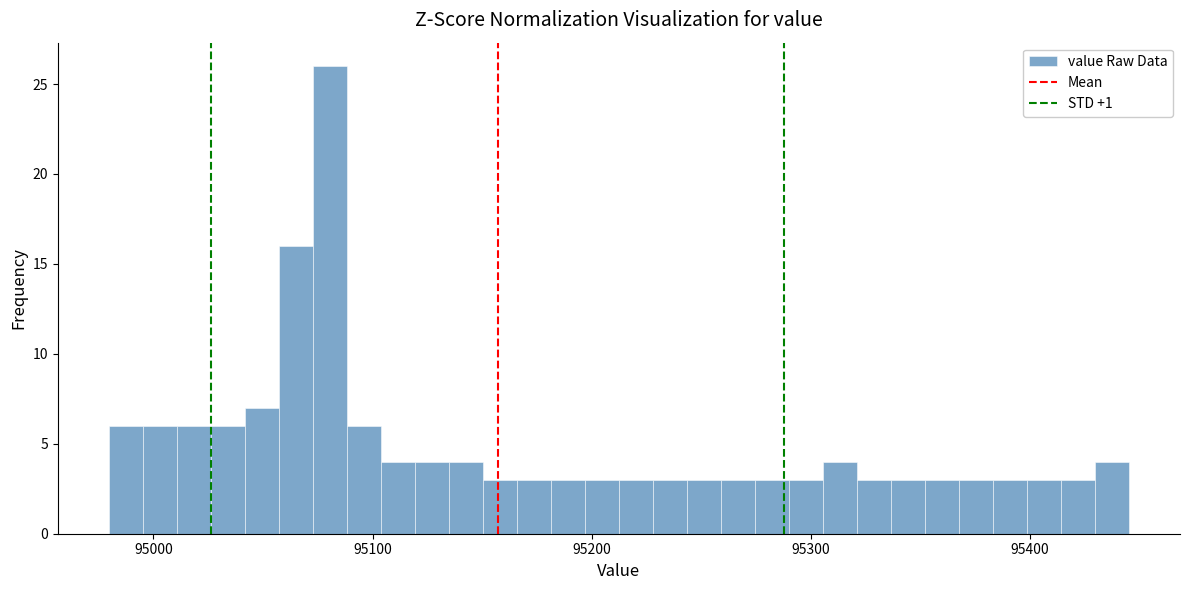

Around what value on the x-axis is the tallest bar? Give the approximate position of its centre, as read against the axis.

95080